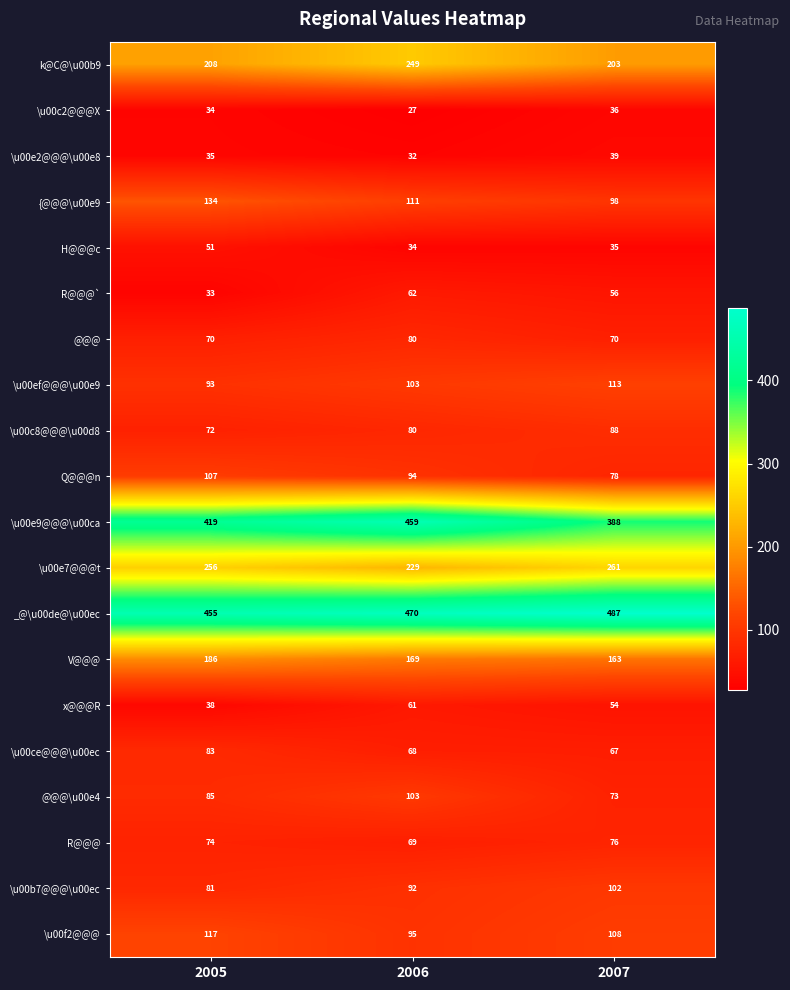

Is it true that _@\u00de@\u00ec equals 487 at 2007?

True